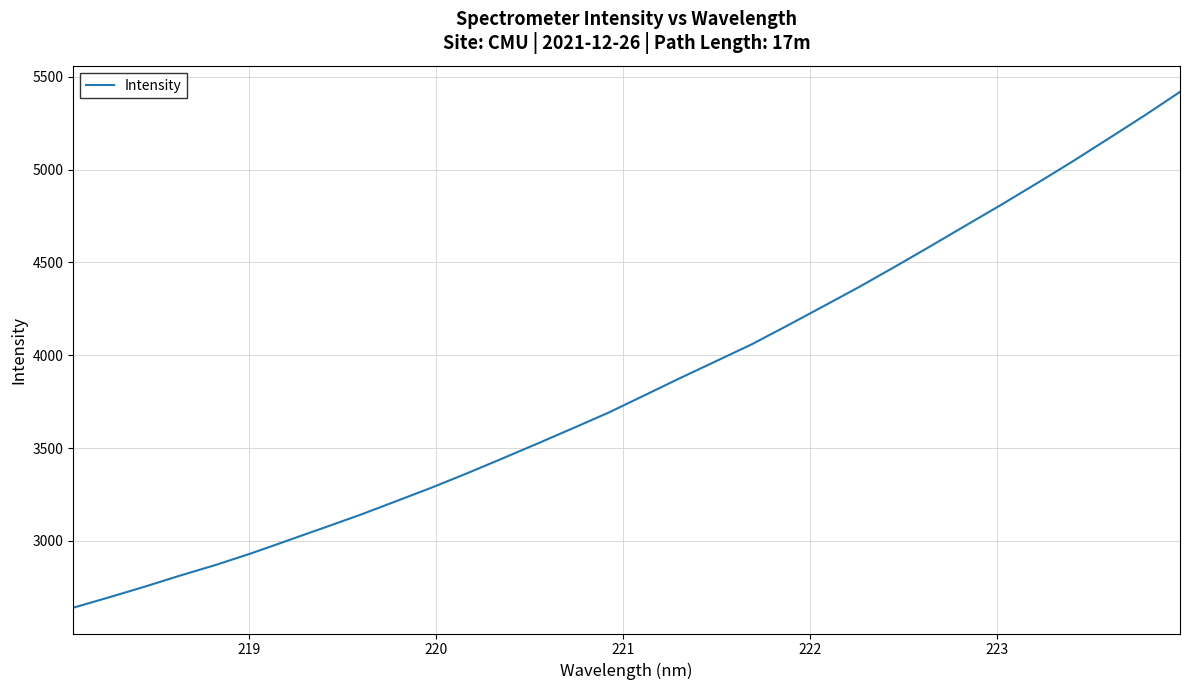

What is the difference between the maximum and minimum values?

2778.9